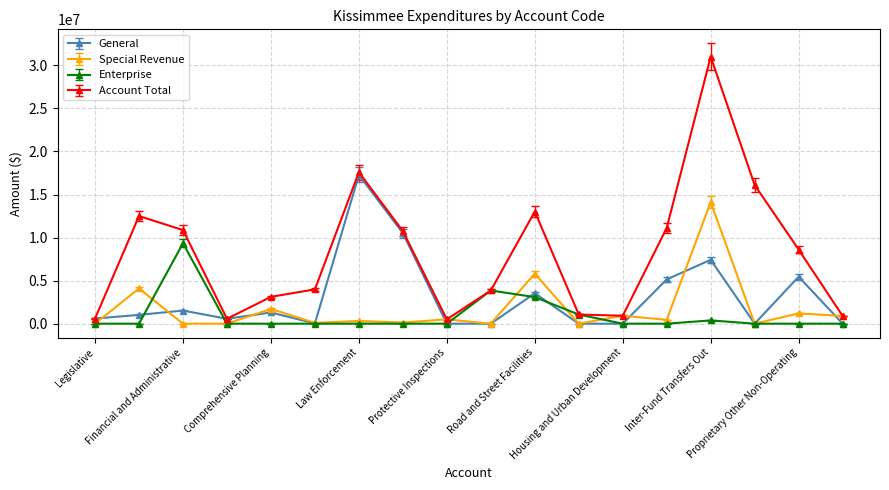

List the series in order of their peak value, highest first.

Account Total, General, Special Revenue, Enterprise